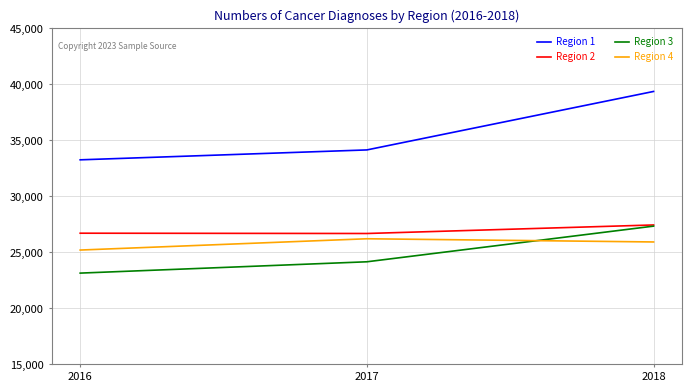

What is the difference between the highest and lowest values at 2018?

13439